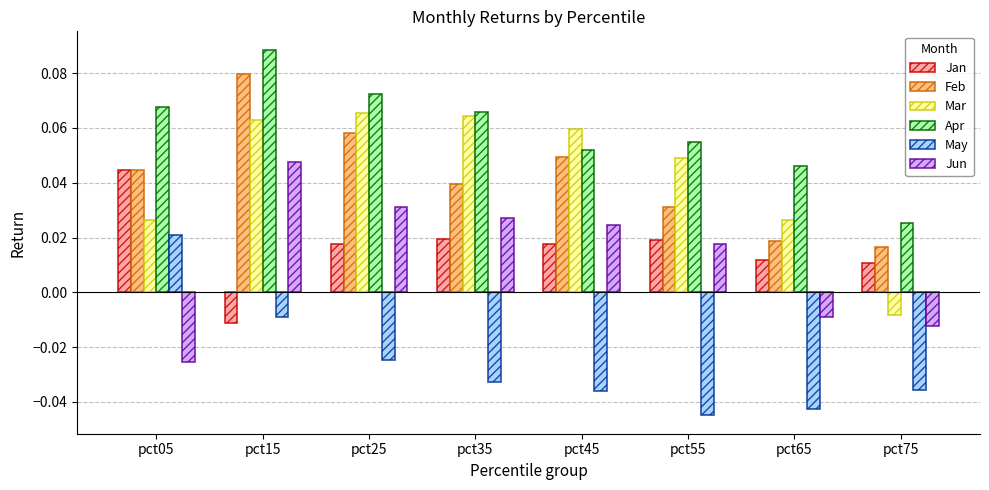

At which label does Feb reach its peak?

pct15